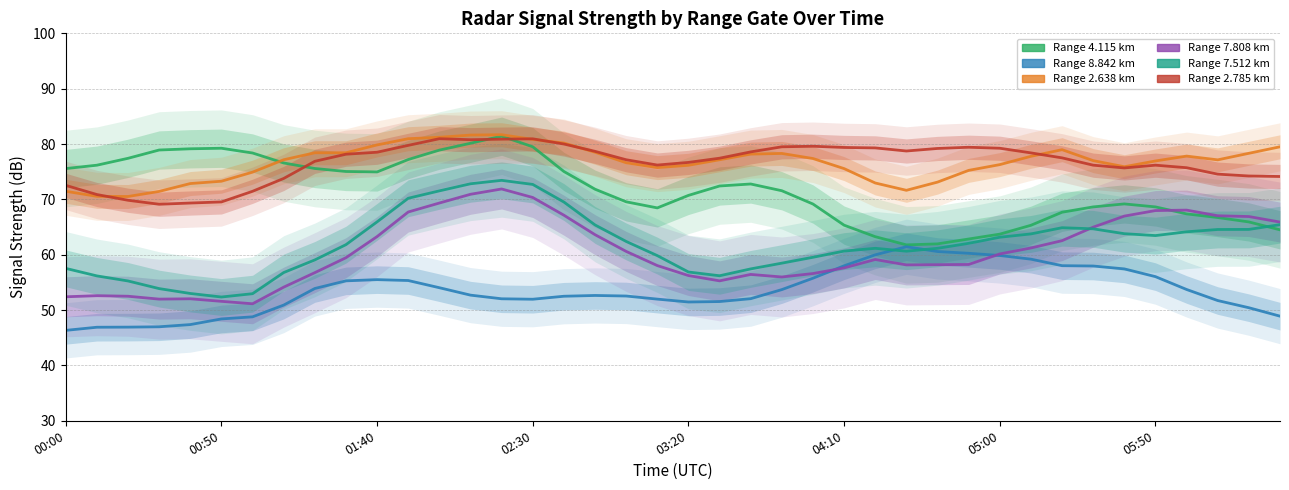

True or false: 2.638 GHz has more than 2 points higher than both neighbors.

True